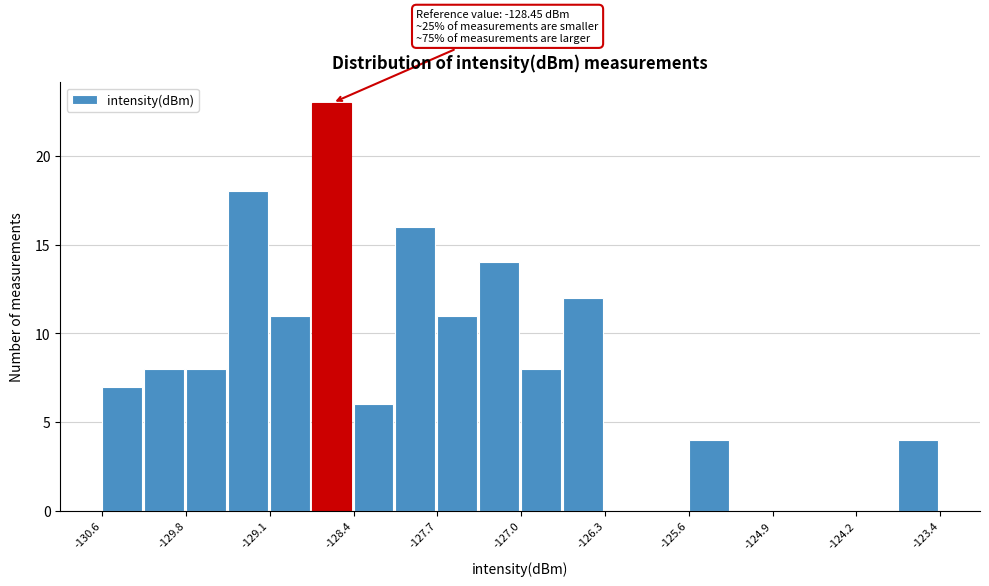

Around what value on the x-axis is the tallest bar? Give the approximate position of its centre, as read against the axis.

-128.6